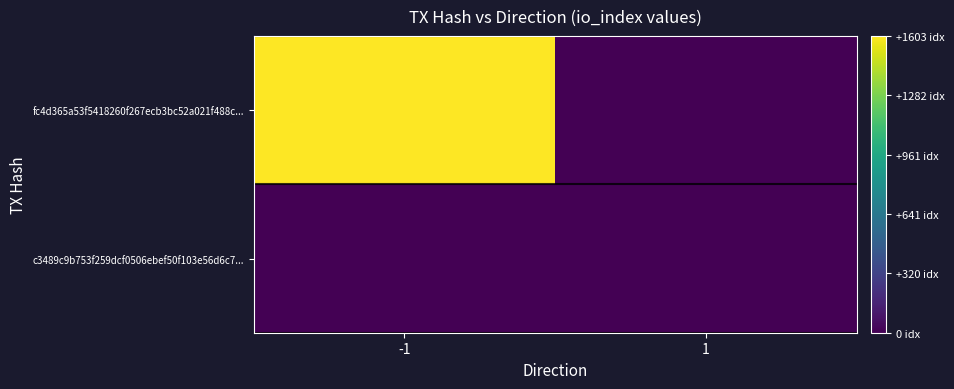

What is the difference between the highest and lowest values at 1?

6